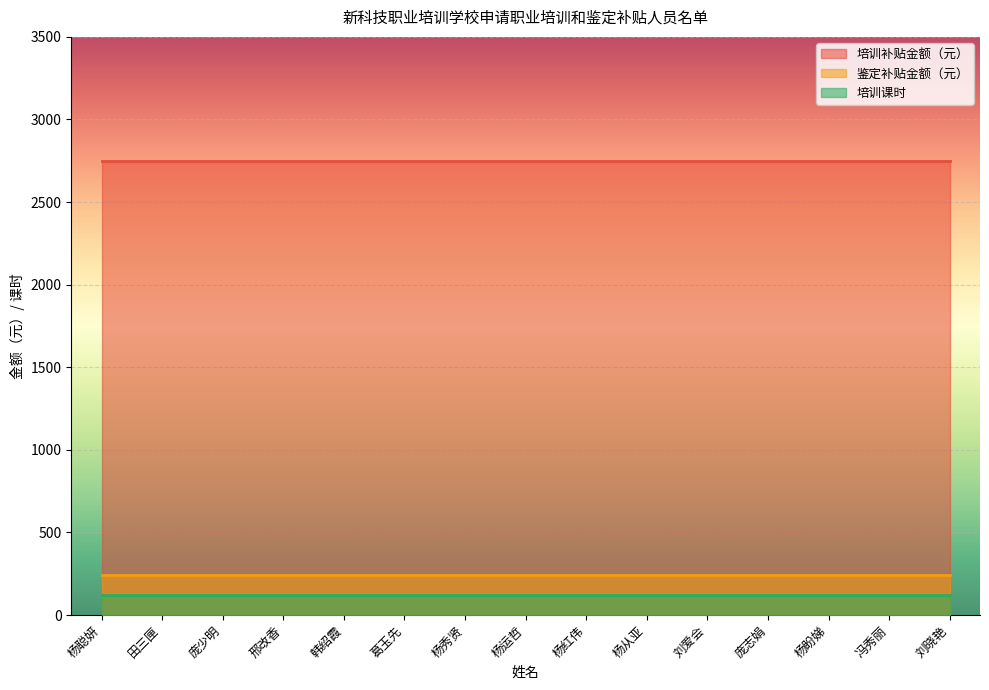

How many lines are shown in the chart?

3